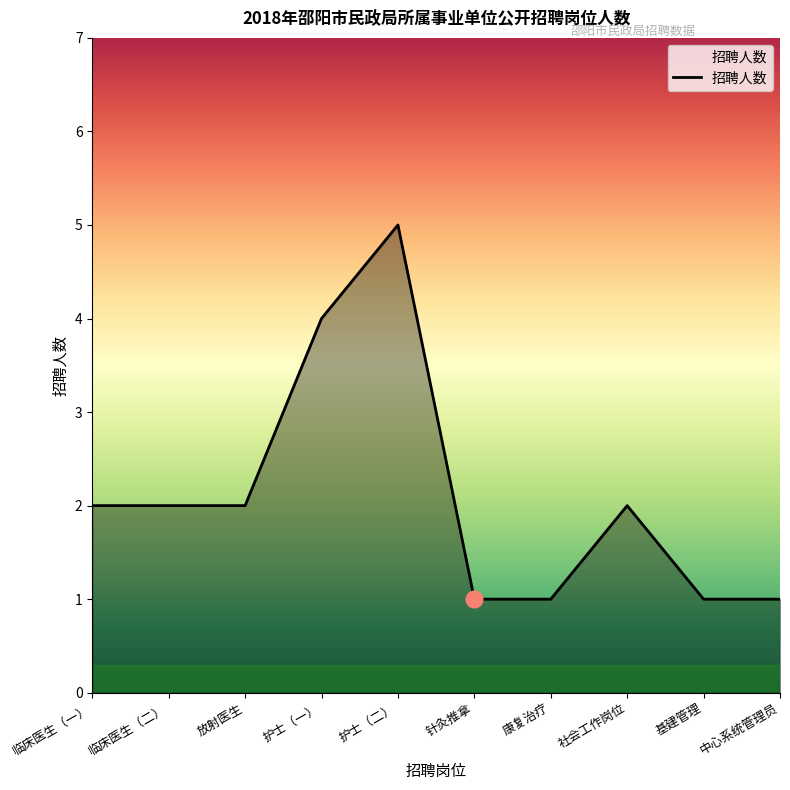

What is the difference between the maximum and second lowest values?

4